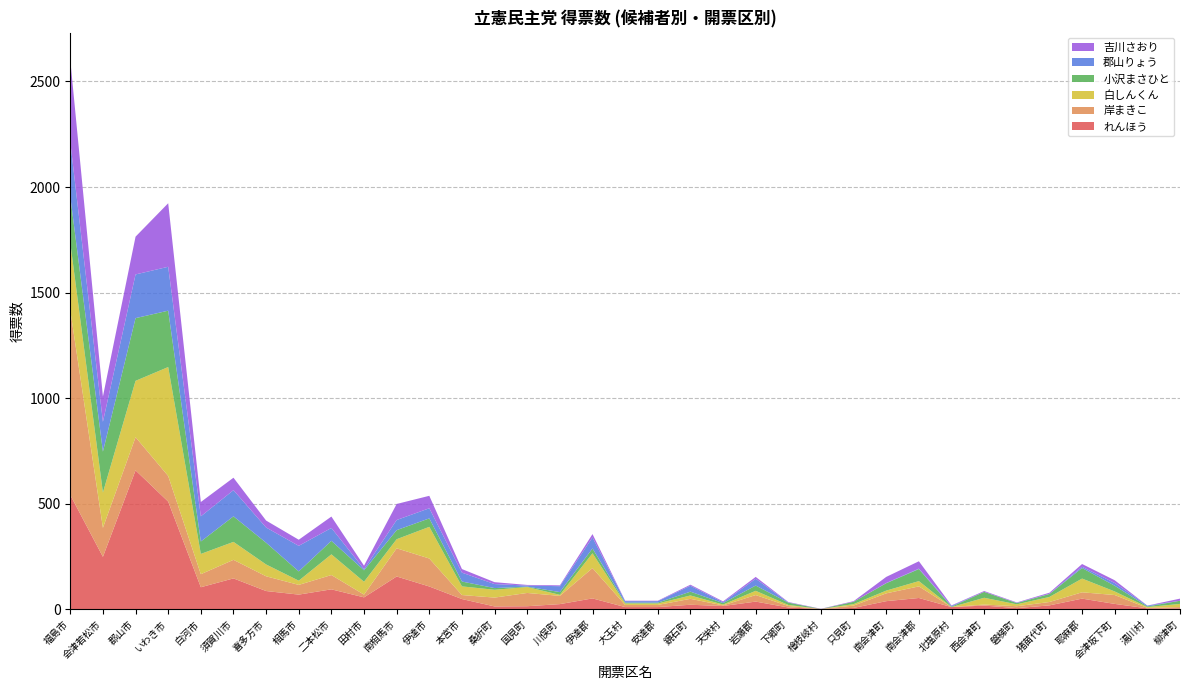

Reading left to right, transcribe all the data shown in this chart.

れんほう: 福島市=541.0	会津若松市=248.0	郡山市=657.7	いわき市=509.7	白河市=104.0	須賀川市=145.8	喜多方市=86.0	相馬市=69.0	二本松市=94.0	田村市=56.0	南相馬市=154.9	伊達市=107.5	本宮市=48.0	桑折町=13.0	国見町=14.0	川俣町=24.0	伊達郡=51.0	大玉村=10.0	安達郡=10.0	鏡石町=21.0	天栄村=14.9	岩瀬郡=35.9	下郷町=8.0	檜枝岐村=1.0	只見町=6.0	南会津町=38.0	南会津郡=53.0	北塩原村=10.0	西会津町=17.0	磐梯町=5.0	猪苗代町=18.0	耶麻郡=50.0	会津坂下町=25.0	湯川村=4.0	柳津町=4.0
岸まきこ: 福島市=874.8	会津若松市=137.5	郡山市=157.1	いわき市=121.4	白河市=61.7	須賀川市=88.0	喜多方市=69.8	相馬市=46.0	二本松市=67.8	田村市=13.0	南相馬市=133.5	伊達市=132.6	本宮市=19.0	桑折町=41.9	国見町=62.9	川俣町=39.0	伊達郡=143.8	大玉村=10.0	安達郡=10.0	鏡石町=28.0	天栄村=3.0	岩瀬郡=31.0	下郷町=7.0	檜枝岐村=0.0	只見町=11.0	南会津町=37.0	南会津郡=55.0	北塩原村=0.0	西会津町=5.0	磐梯町=9.0	猪苗代町=16.0	耶麻郡=30.0	会津坂下町=42.0	湯川村=2.0	柳津町=6.0
白しんくん: 福島市=320.0	会津若松市=167.0	郡山市=267.0	いわき市=516.0	白河市=96.0	須賀川市=85.0	喜多方市=56.0	相馬市=20.0	二本松市=98.0	田村市=61.0	南相馬市=43.0	伊達市=150.0	本宮市=41.0	桑折町=37.0	国見町=28.0	川俣町=5.0	伊達郡=70.0	大玉村=7.0	安達郡=7.0	鏡石町=16.0	天栄村=4.0	岩瀬郡=20.0	下郷町=5.0	檜枝岐村=0.0	只見町=7.0	南会津町=13.0	南会津郡=25.0	北塩原村=0.0	西会津町=32.0	磐梯町=9.0	猪苗代町=24.0	耶麻郡=65.0	会津坂下町=17.0	湯川村=4.0	柳津町=15.0
小沢まさひと: 福島市=220.0	会津若松市=194.0	郡山市=297.0	いわき市=267.0	白河市=59.0	須賀川市=121.0	喜多方市=103.0	相馬市=44.0	二本松市=64.0	田村市=54.0	南相馬市=43.0	伊達市=40.0	本宮市=23.0	桑折町=8.0	国見町=2.0	川俣町=13.0	伊達郡=23.0	大玉村=4.0	安達郡=4.0	鏡石町=18.0	天栄村=7.0	岩瀬郡=25.0	下郷町=11.0	檜枝岐村=0.0	只見町=11.0	南会津町=35.0	南会津郡=57.0	北塩原村=2.0	西会津町=28.0	磐梯町=6.0	猪苗代町=14.0	耶麻郡=50.0	会津坂下町=27.0	湯川村=3.0	柳津町=15.0
郡山りょう: 福島市=258.0	会津若松市=141.0	郡山市=207.0	いわき市=208.0	白河市=119.0	須賀川市=124.0	喜多方市=72.0	相馬市=121.0	二本松市=61.0	田村市=6.0	南相馬市=48.0	伊達市=48.0	本宮市=42.0	桑折町=19.0	国見町=5.0	川俣町=28.0	伊達郡=52.0	大玉村=7.0	安達郡=7.0	鏡石町=28.0	天栄村=4.0	岩瀬郡=32.0	下郷町=1.0	檜枝岐村=0.0	只見町=0.0	南会津町=1.0	南会津郡=2.0	北塩原村=4.0	西会津町=0.0	磐梯町=1.0	猪苗代町=1.0	耶麻郡=6.0	会津坂下町=13.0	湯川村=4.0	柳津町=0.0
吉川さおり: 福島市=388.0	会津若松市=120.0	郡山市=179.0	いわき市=301.0	白河市=68.0	須賀川市=59.0	喜多方市=33.0	相馬市=29.0	二本松市=54.0	田村市=16.0	南相馬市=76.0	伊達市=59.0	本宮市=17.0	桑折町=9.0	国見町=3.0	川俣町=4.0	伊達郡=16.0	大玉村=2.0	安達郡=2.0	鏡石町=5.0	天栄村=4.0	岩瀬郡=9.0	下郷町=2.0	檜枝岐村=1.0	只見町=3.0	南会津町=29.0	南会津郡=35.0	北塩原村=2.0	西会津町=4.0	磐梯町=2.0	猪苗代町=5.0	耶麻郡=13.0	会津坂下町=13.0	湯川村=0.0	柳津町=10.0